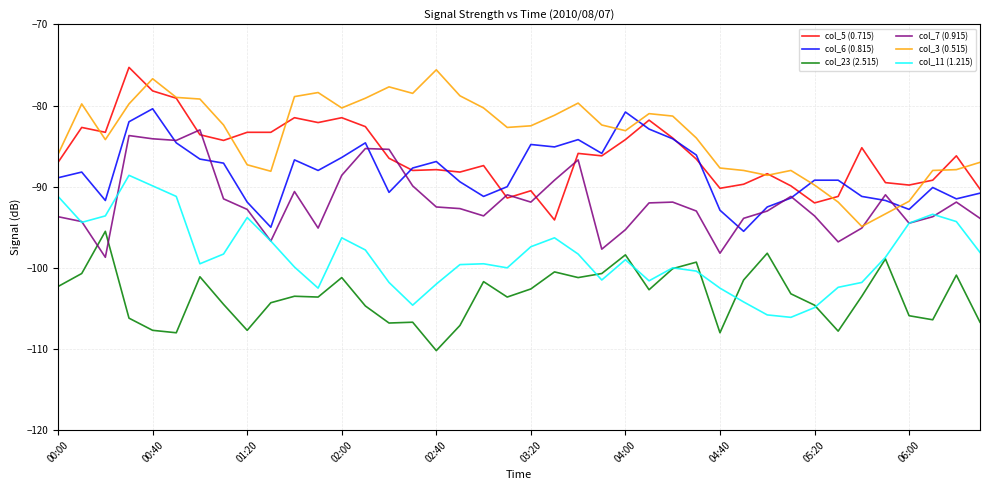

What is the label of the 38th point from the left?

06:10